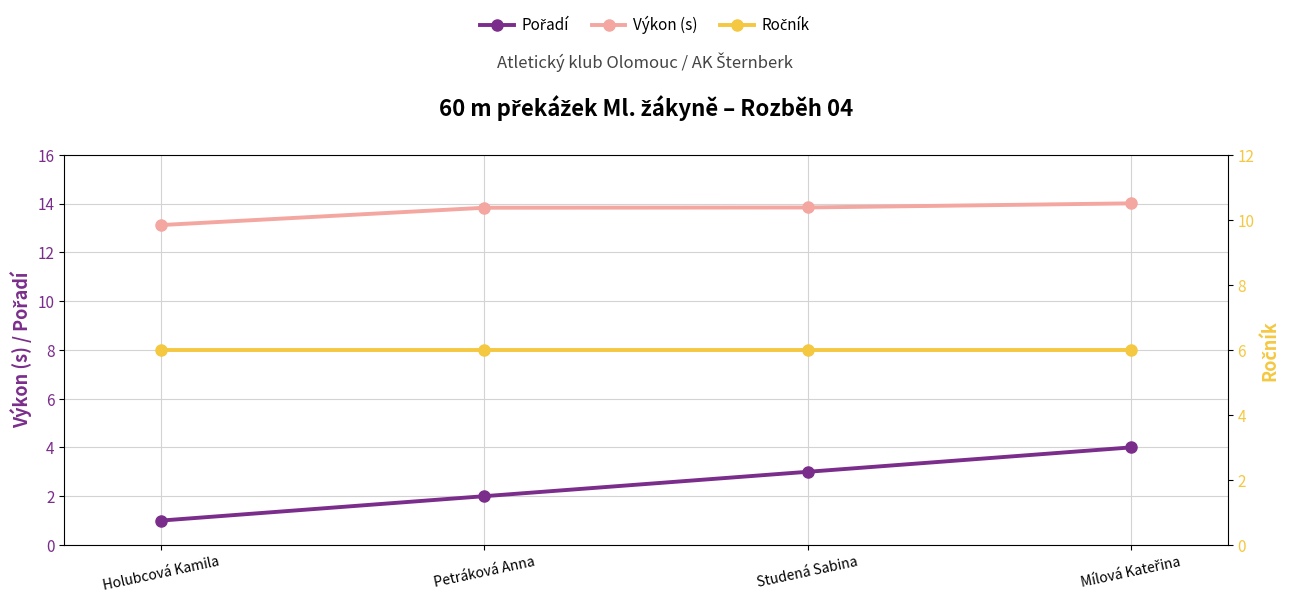

True or false: Ročník has more than 0 interior local peaks.

False